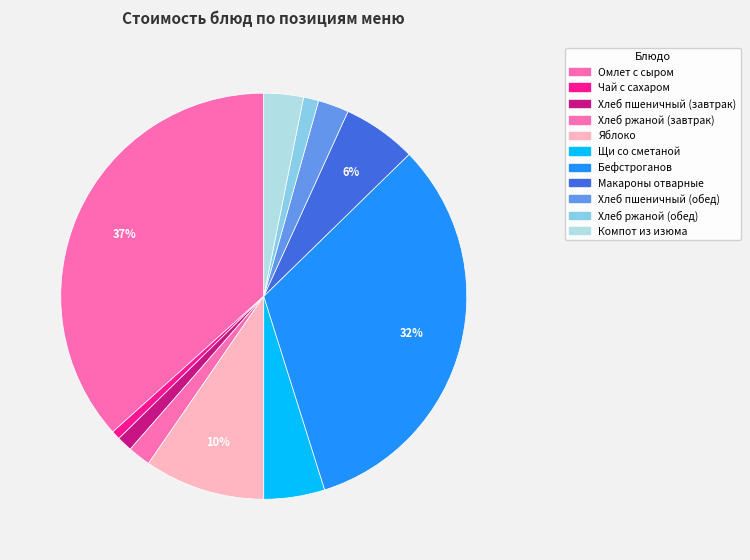

What is the largest slice in the pie chart?

Омлет с сыром